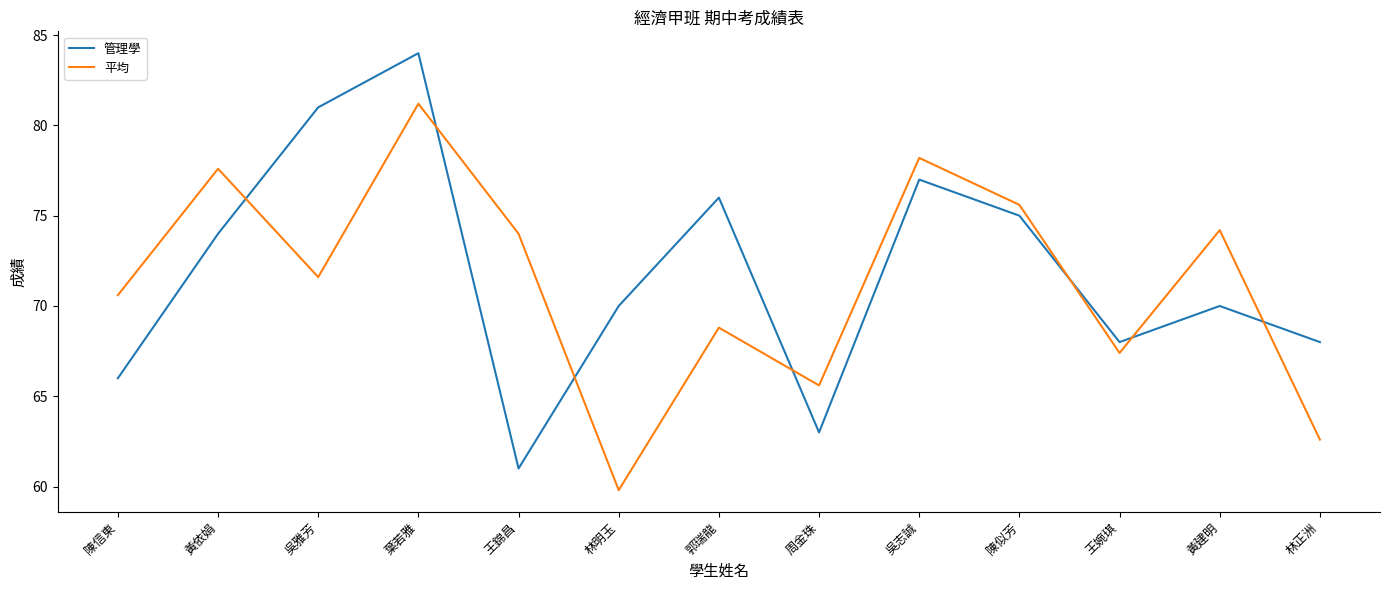

List the series in order of their peak value, lowest first.

平均, 管理學